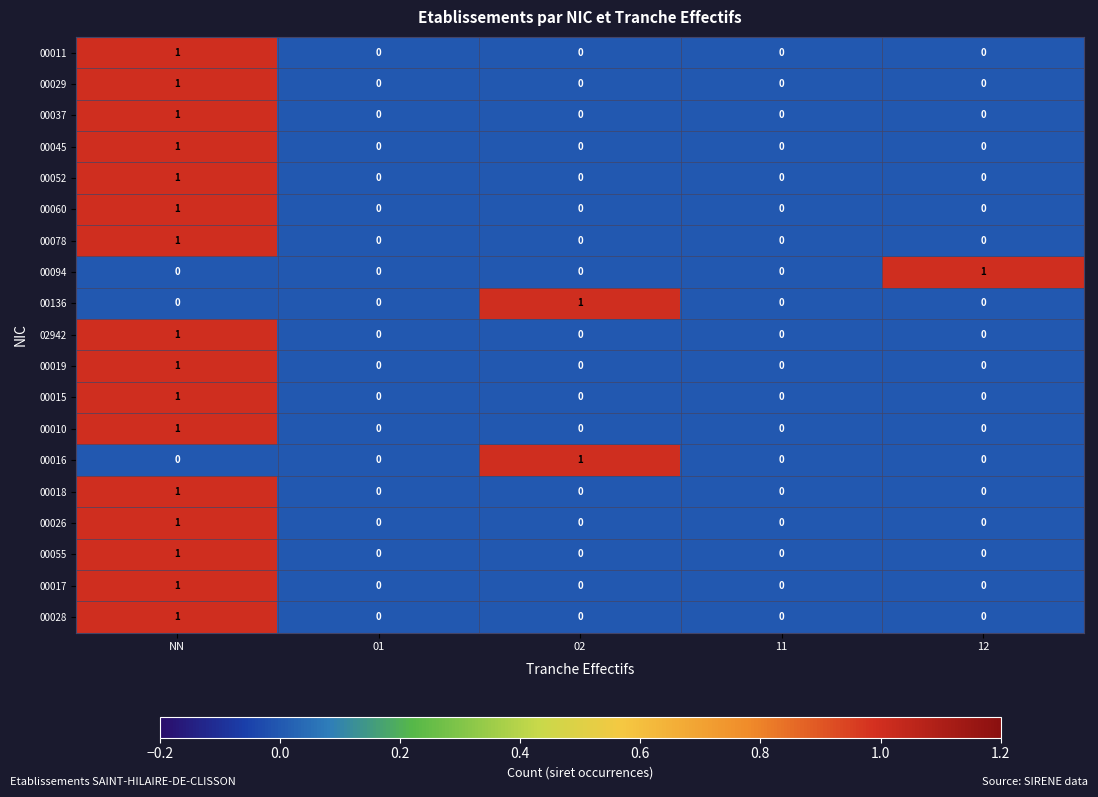

Count the 00011 values in the range 0 to 1.

5